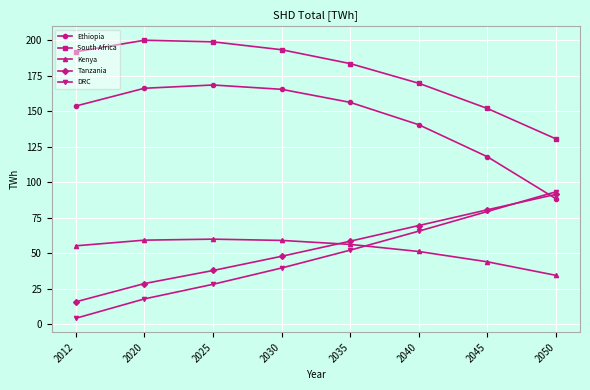

What is the sum of all Kenya values?

420.4